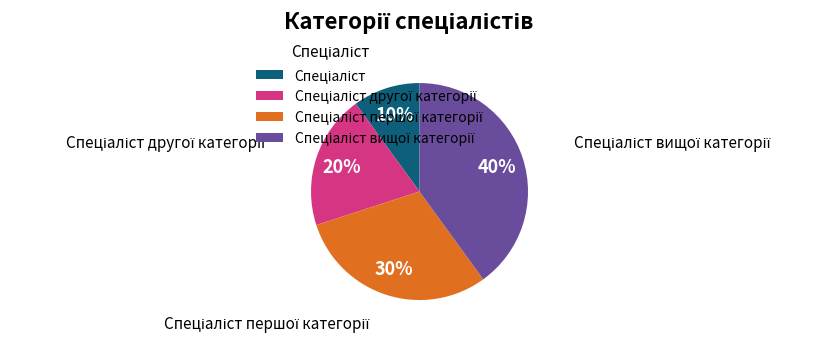

Is there a majority slice in this chart?

No